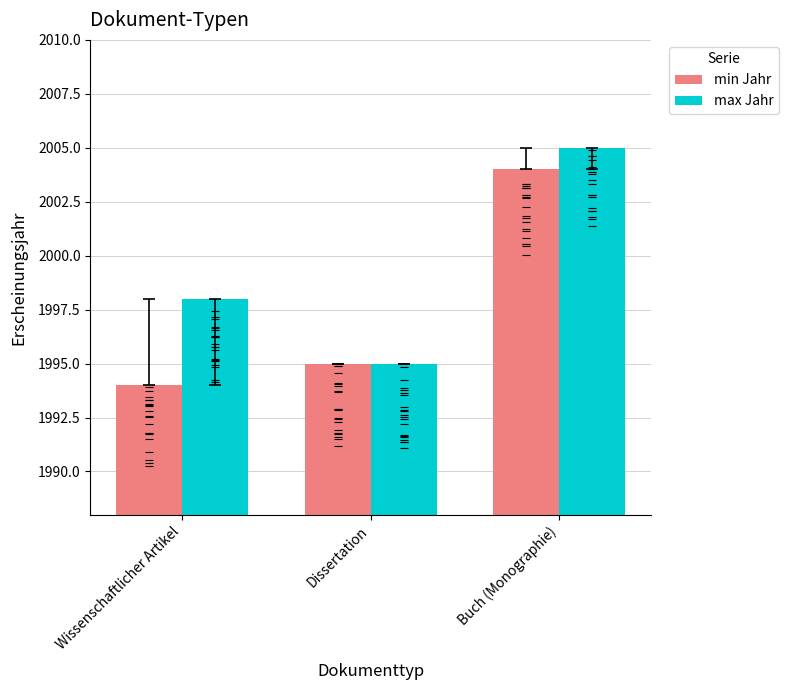

Is the value of max Jahr at Wissenschaftlicher Artikel greater than the value of min Jahr at Dissertation?

Yes